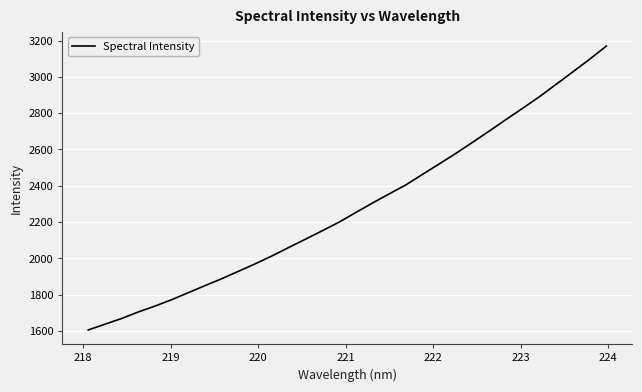

What is the maximum value shown in the chart?

3169.3